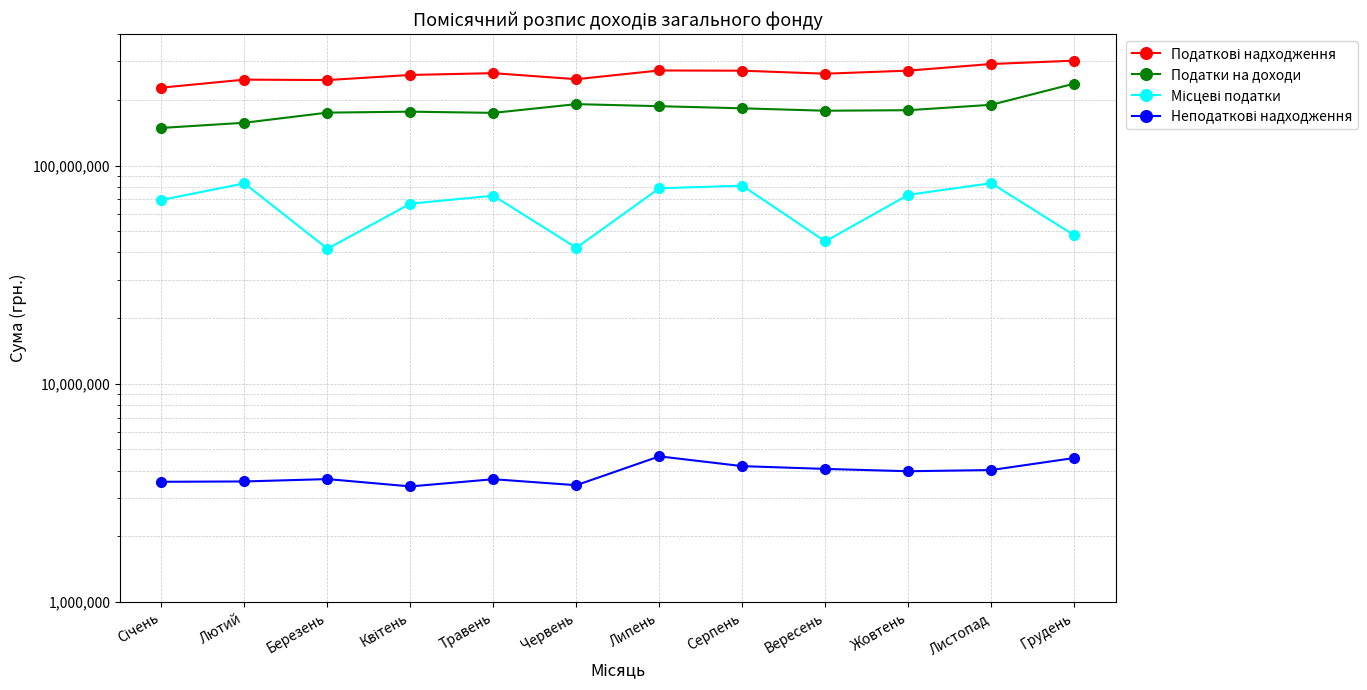

At which category is the sum across all series the highest?

Грудень